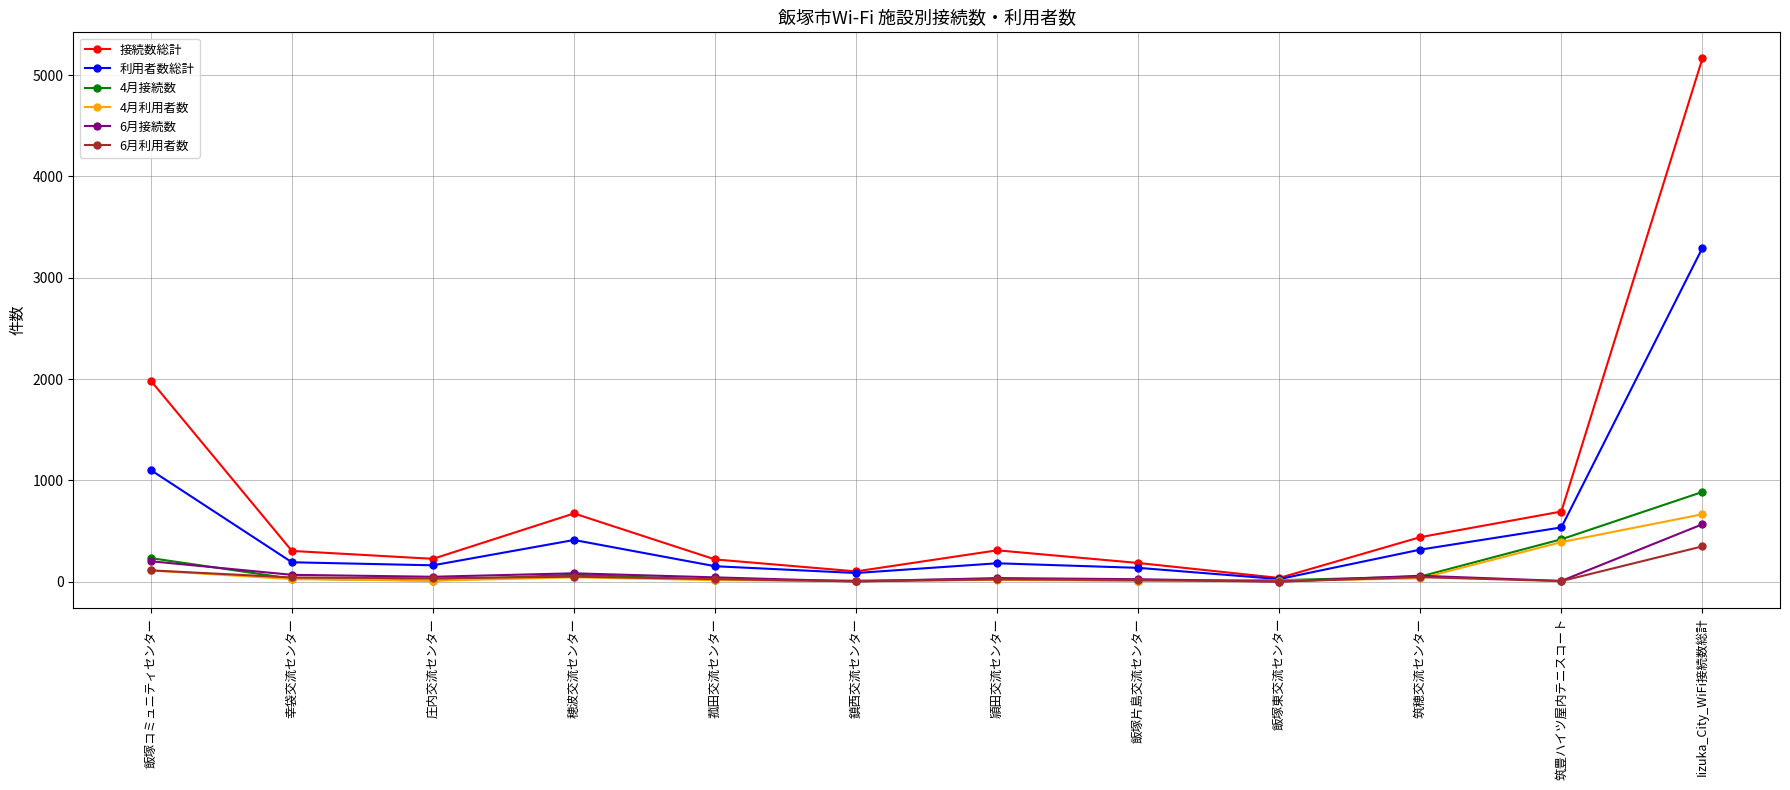

True or false: 6月接続数 has a value of 201 at 飯塚コミュニティセンター.

True